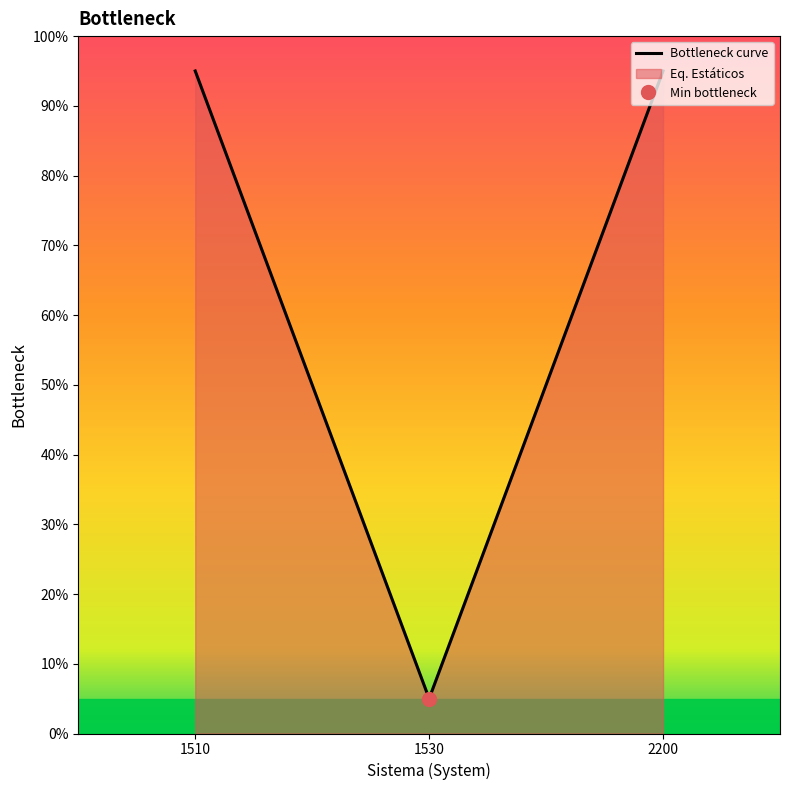

Between 2200 and 1510, which is larger?

2200